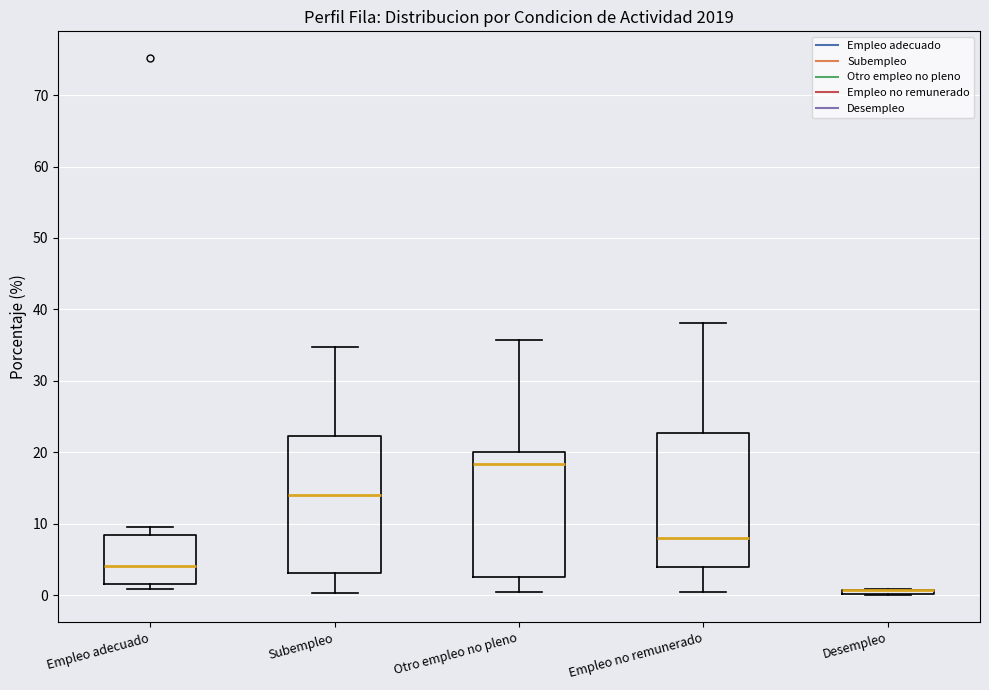

Where is the upper edge of the box for Empleo adecuado on the y-axis? The values are not printed on the chart, so give them approximately, as read against the axis.

8